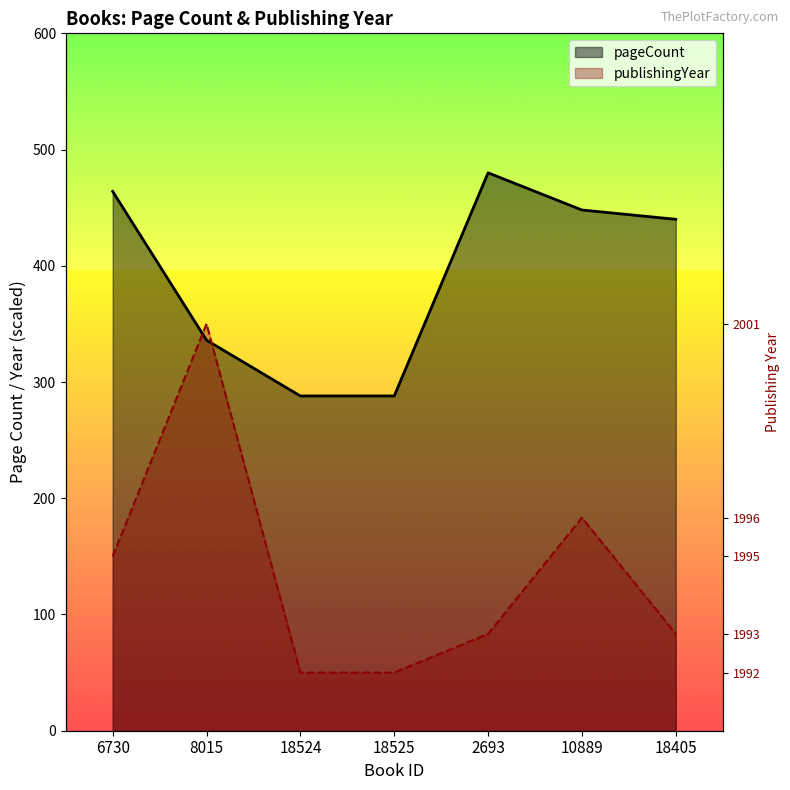

What position from the right is 18405?

1